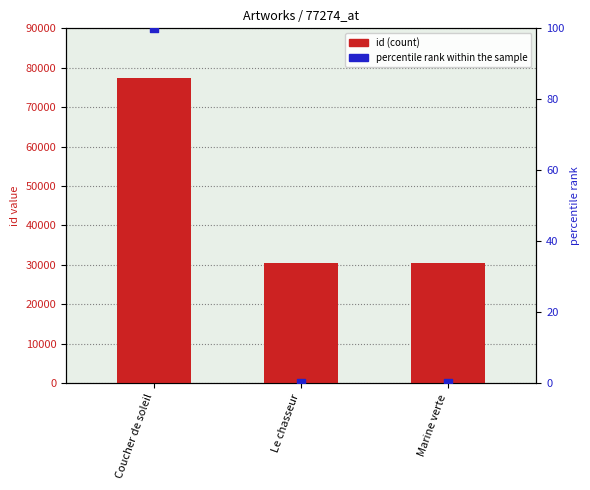

Which series has the largest Y range (max minus min)?

id (count)